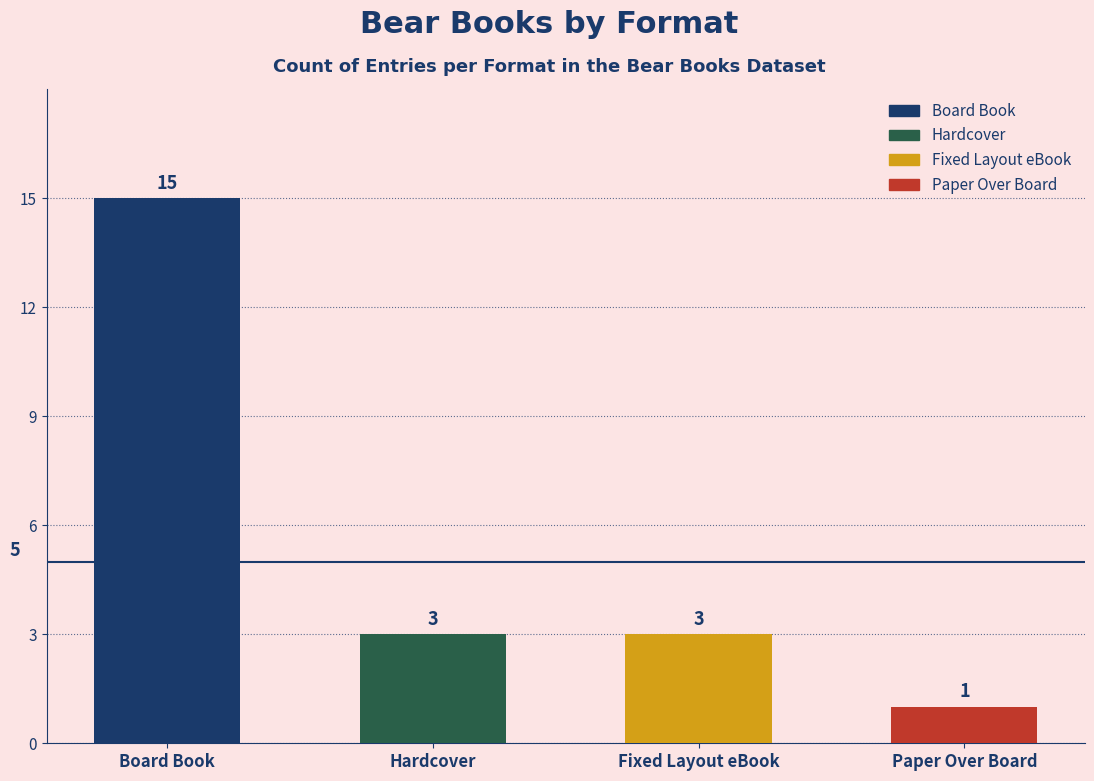

Reading right to left, what are all the values shown in this chart?

1	3	3	15